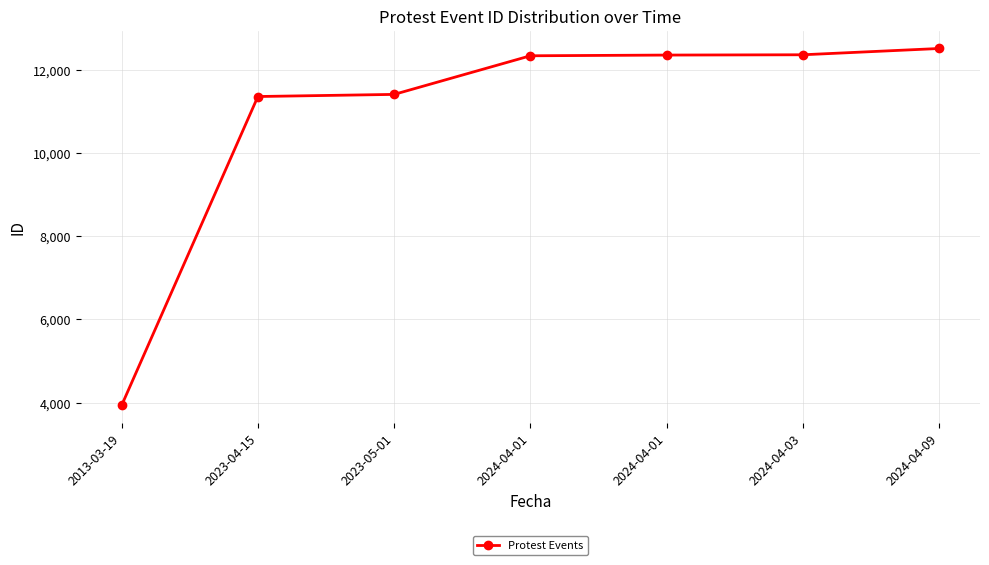

How many data points does each series have?

7